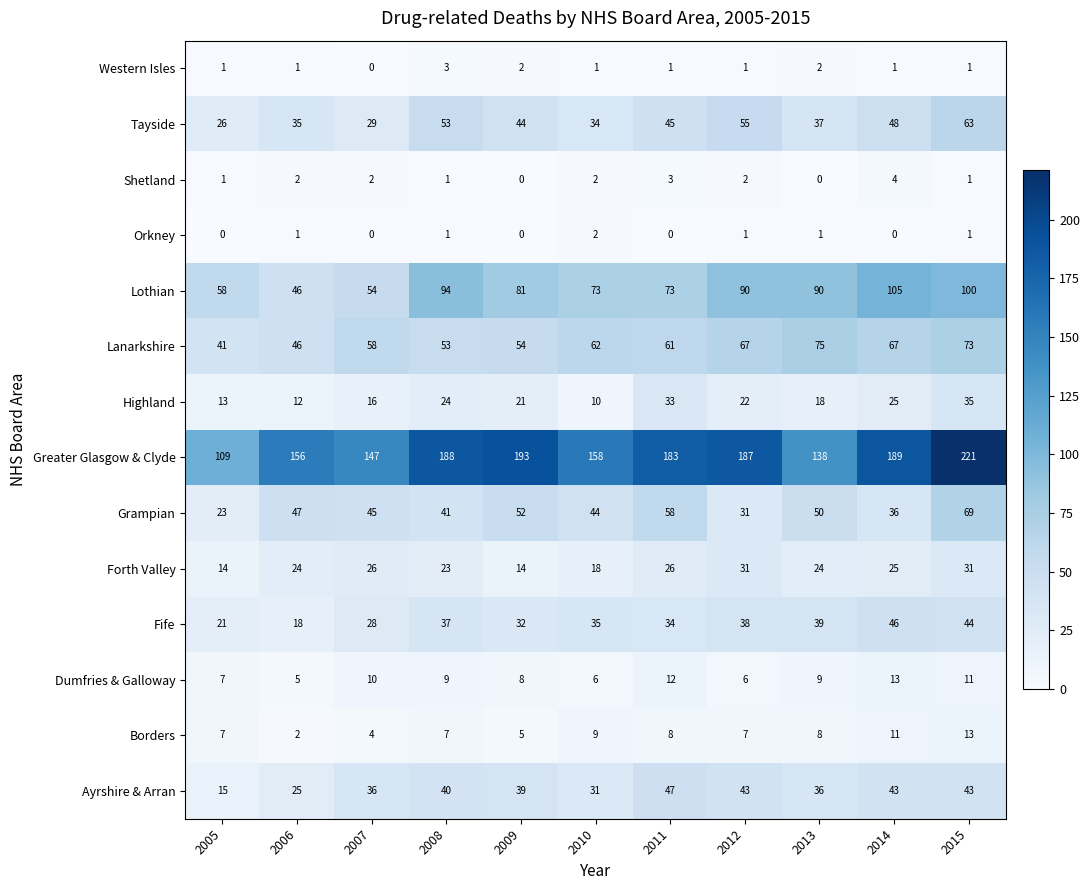

What is the total value across all series at 2007?

455